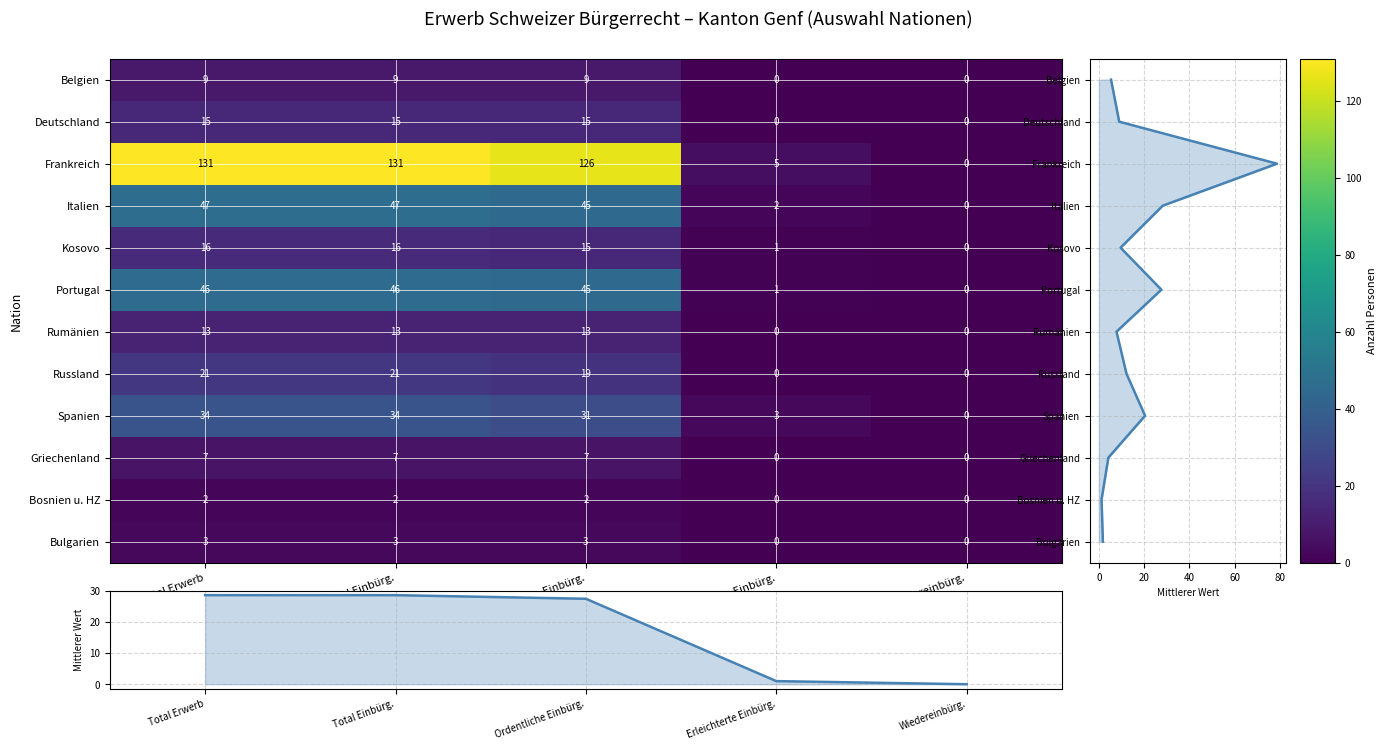

The Kosovo series shows 16 at Total Erwerb. True or false?

True